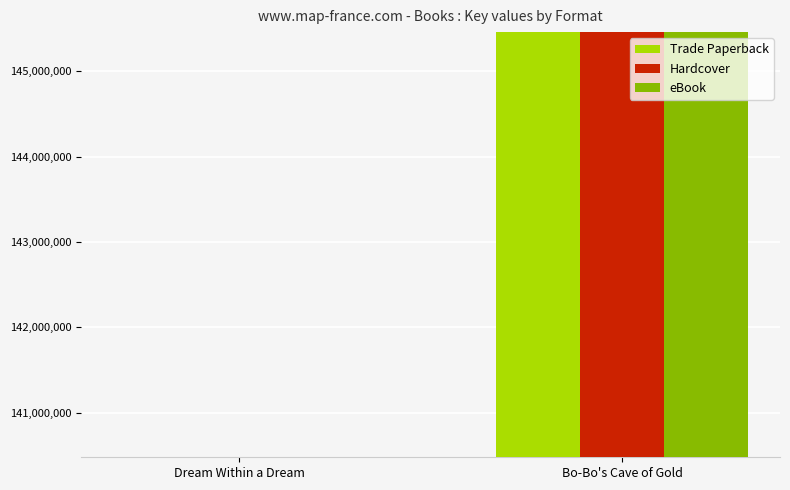

What position from the right is Bo-Bo's Cave of Gold?

1